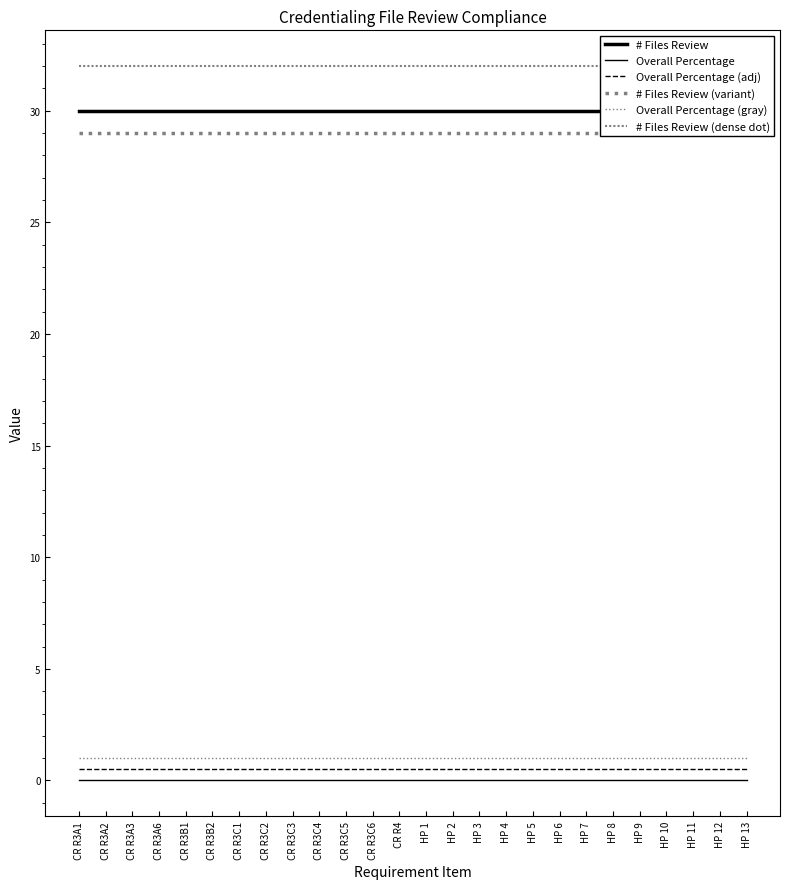

True or false: Overall Percentage (adj) and # Files Review (dense dot) intersect in this chart.

False